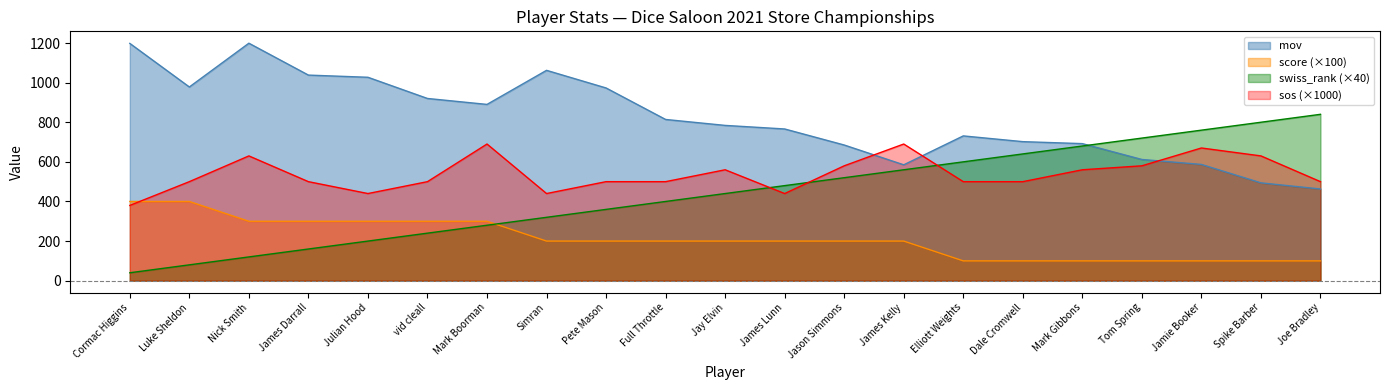

Rank the series by their maximum value, from highest to lowest.

mov, swiss_rank (×40), sos (×1000), score (×100)